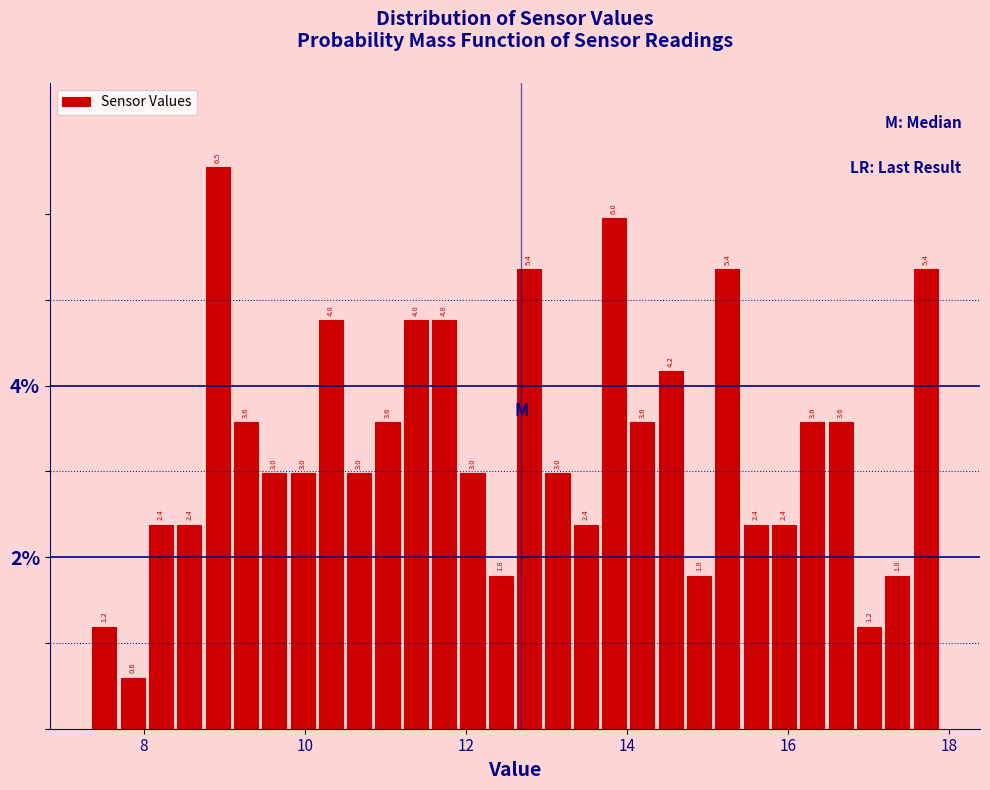

Around what value on the x-axis is the tallest bar? Give the approximate position of its centre, as read against the axis.

9.0